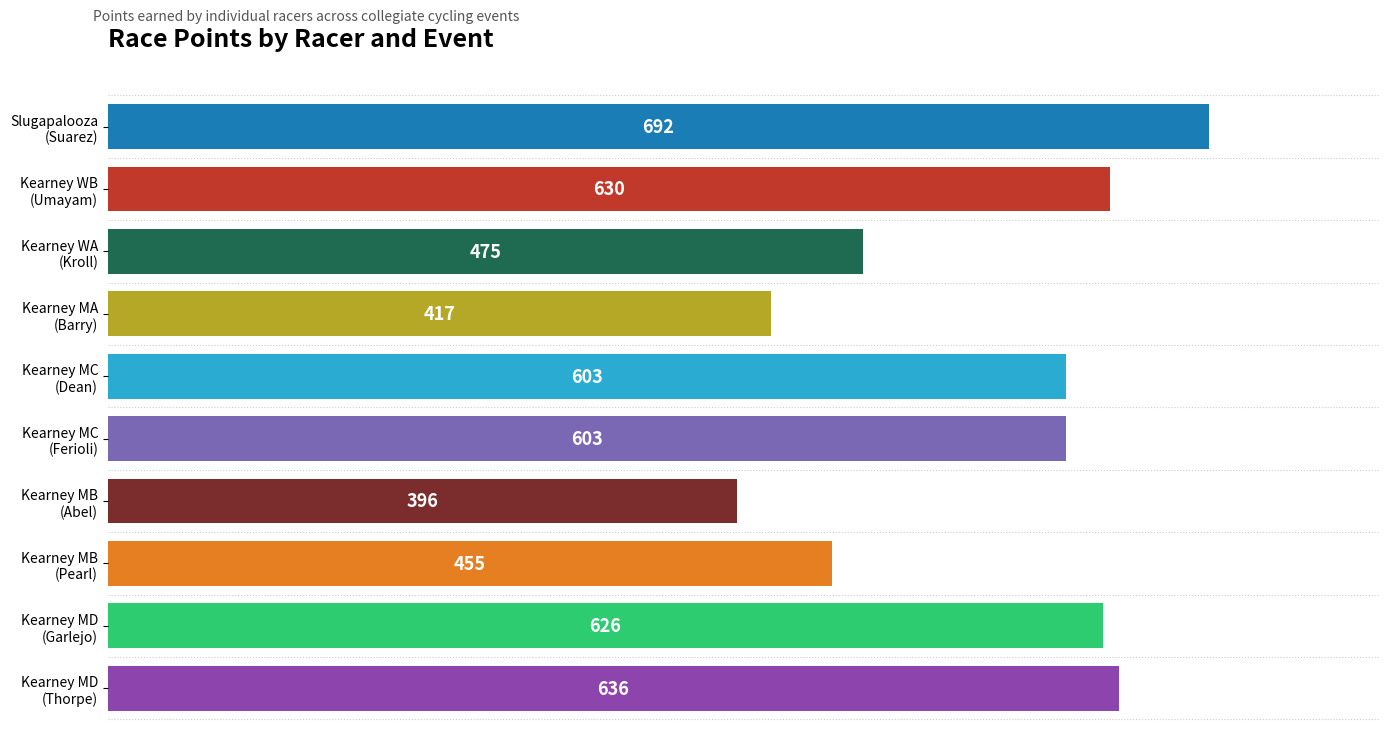

What is the minimum value shown in the chart?

395.7